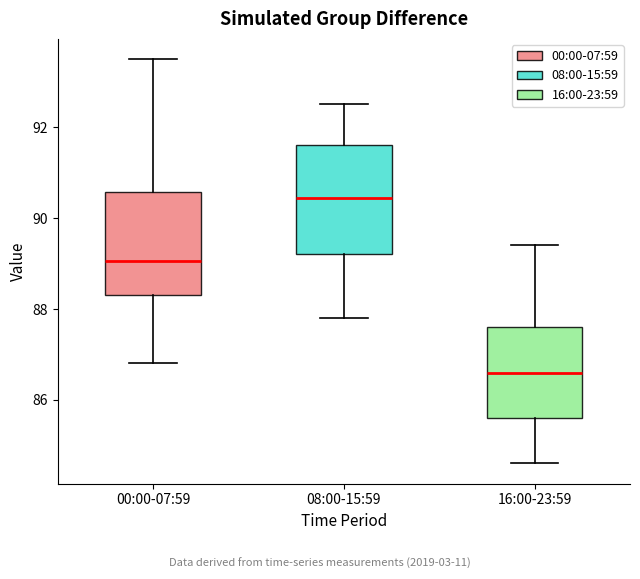

Reading left to right, transcribe this box plot: for each box, give where its median line is, the range the box spans, and where its two whiskers end, as read against the y-axis. The values are not printed on the chart, so give them approximately, as read against the axis.

00:00-07:59: median 89.0, box 88.4 to 90.6, whiskers 86.8 to 93.6
08:00-15:59: median 90.4, box 89.2 to 91.6, whiskers 87.8 to 92.6
16:00-23:59: median 86.6, box 85.6 to 87.6, whiskers 84.6 to 89.4